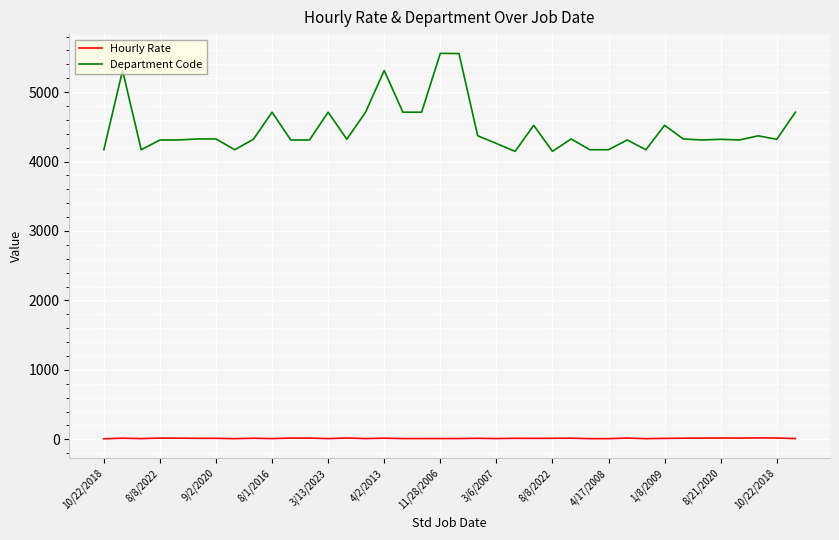

List the series in order of their overall mean, highest first.

Department Code, Hourly Rate